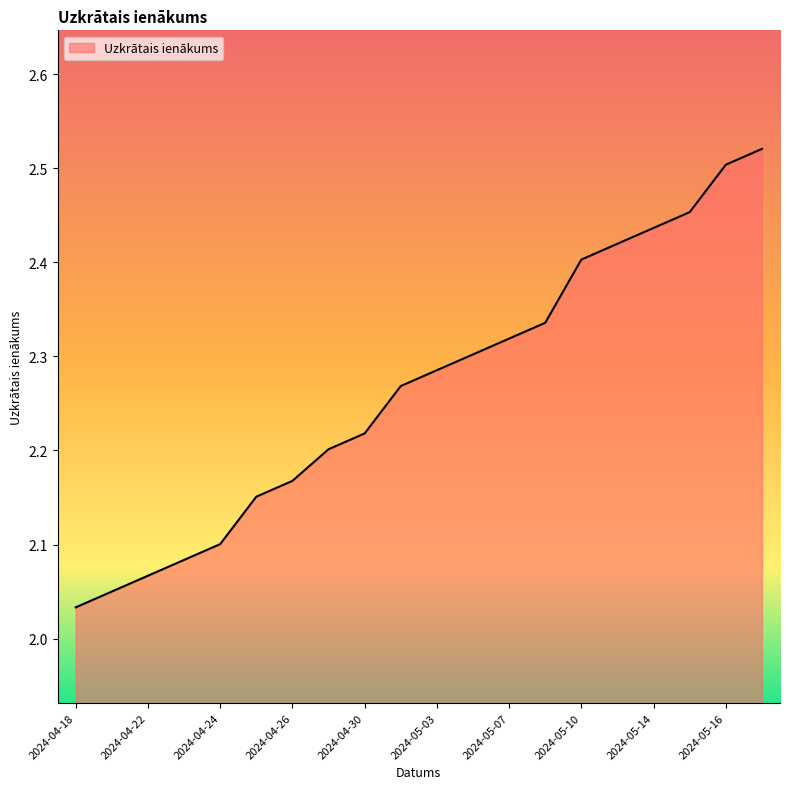

What is the difference between the maximum and minimum values?

0.5